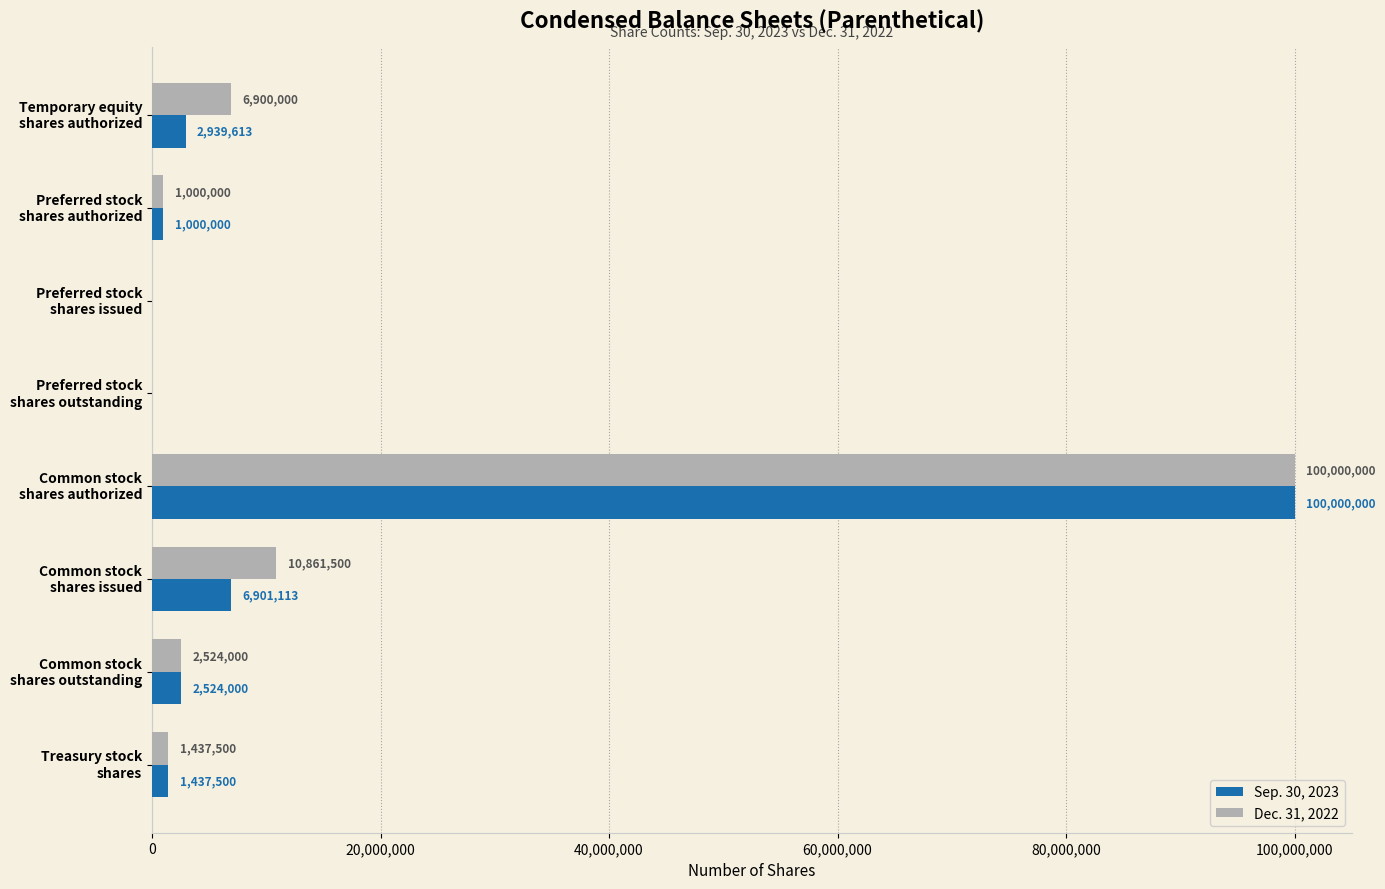

What is the highest value of the Sep. 30, 2023 series?

100000000